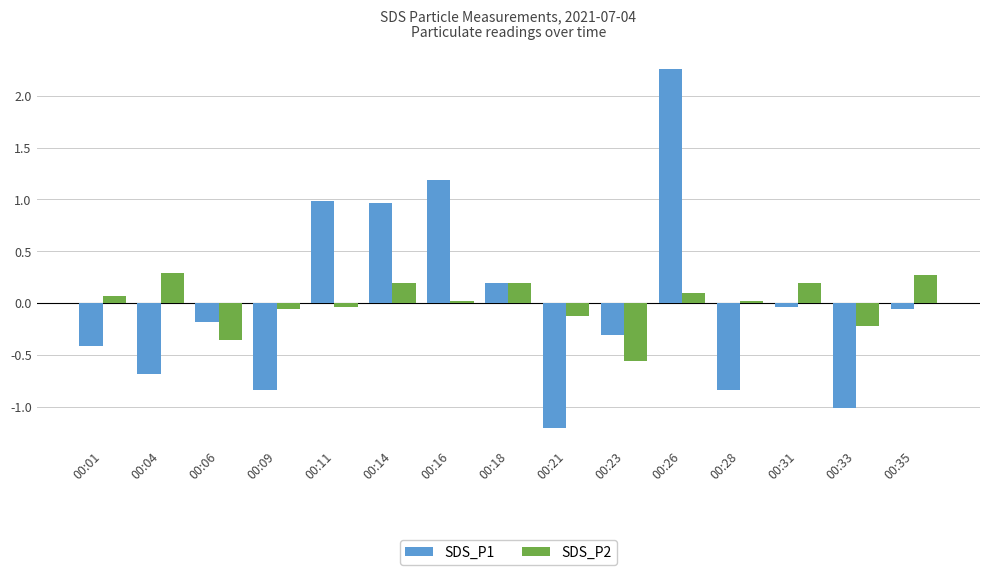

What is the value of the SDS_P2 bar at the 11th from the left?

0.1